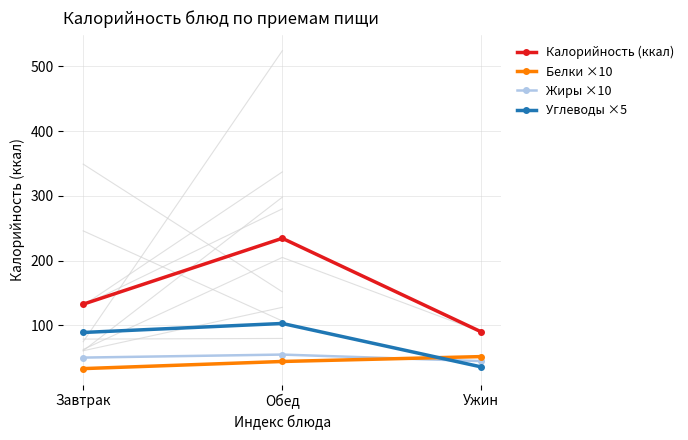

Which category has the lowest value across all series?

Завтрак